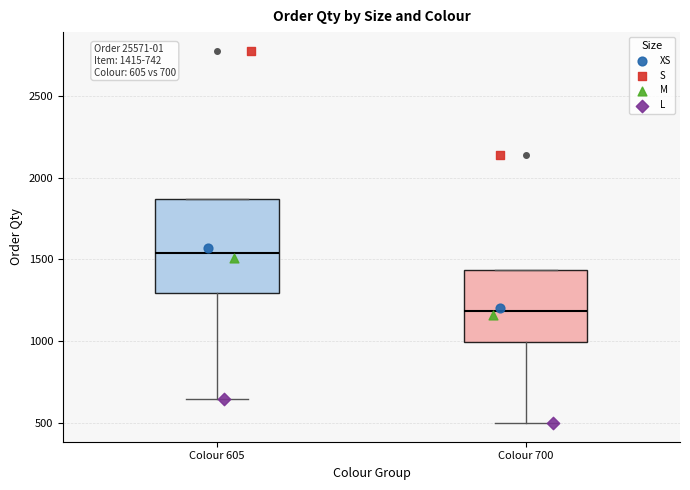

Which box has the lowest median line?

Colour 700